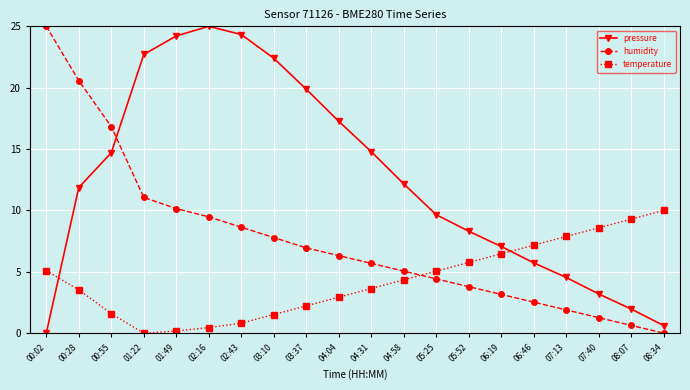

The pressure series shows -11.6 at 00:02. True or false?

False